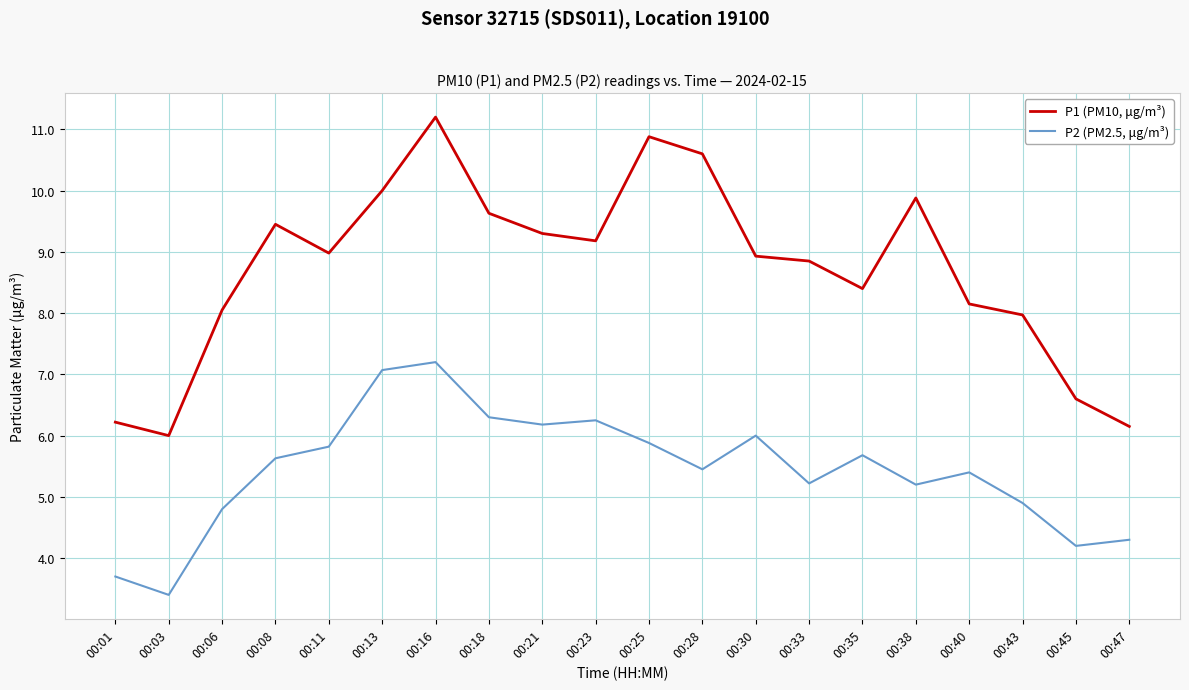

How many interior local valleys does the P2 (PM2.5, μg/m³) series have?

6